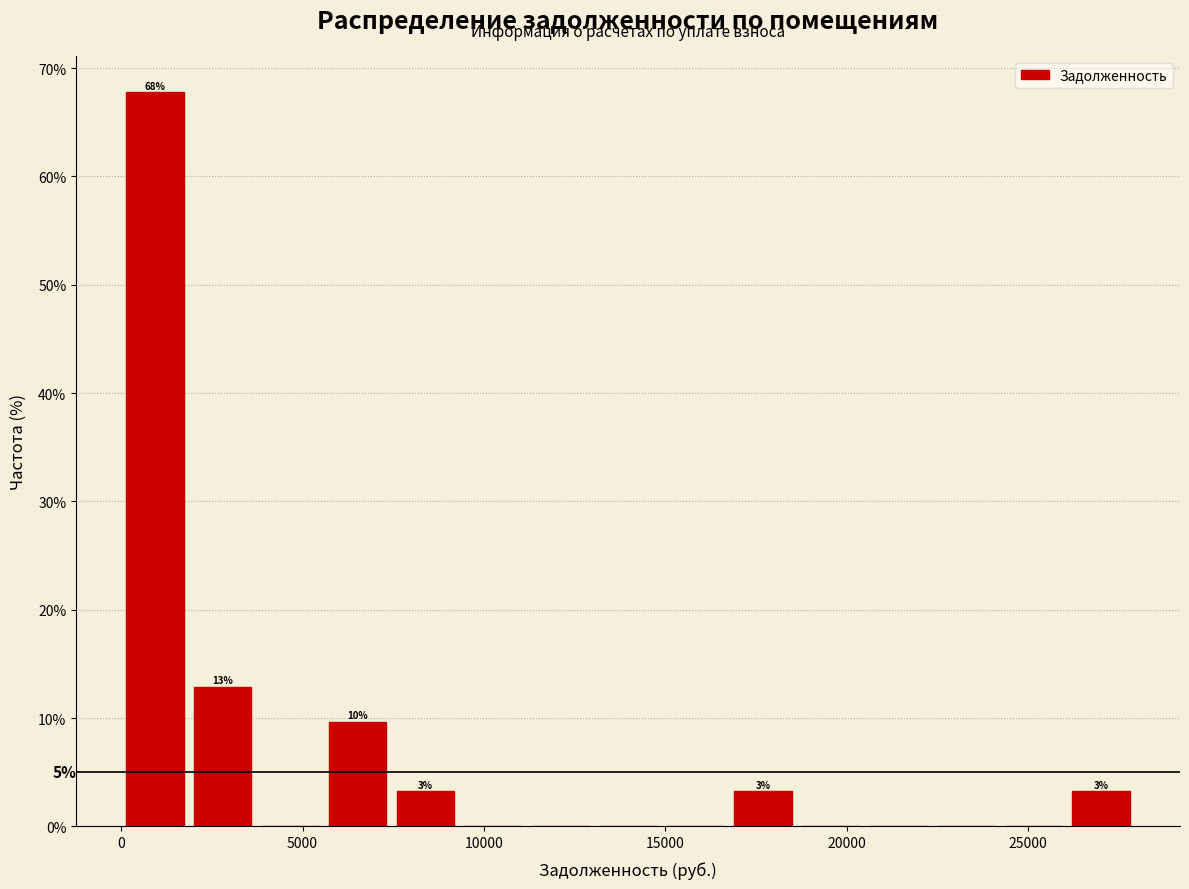

Read against the x-axis, roughly where is the centre of the tallest bar?

1000